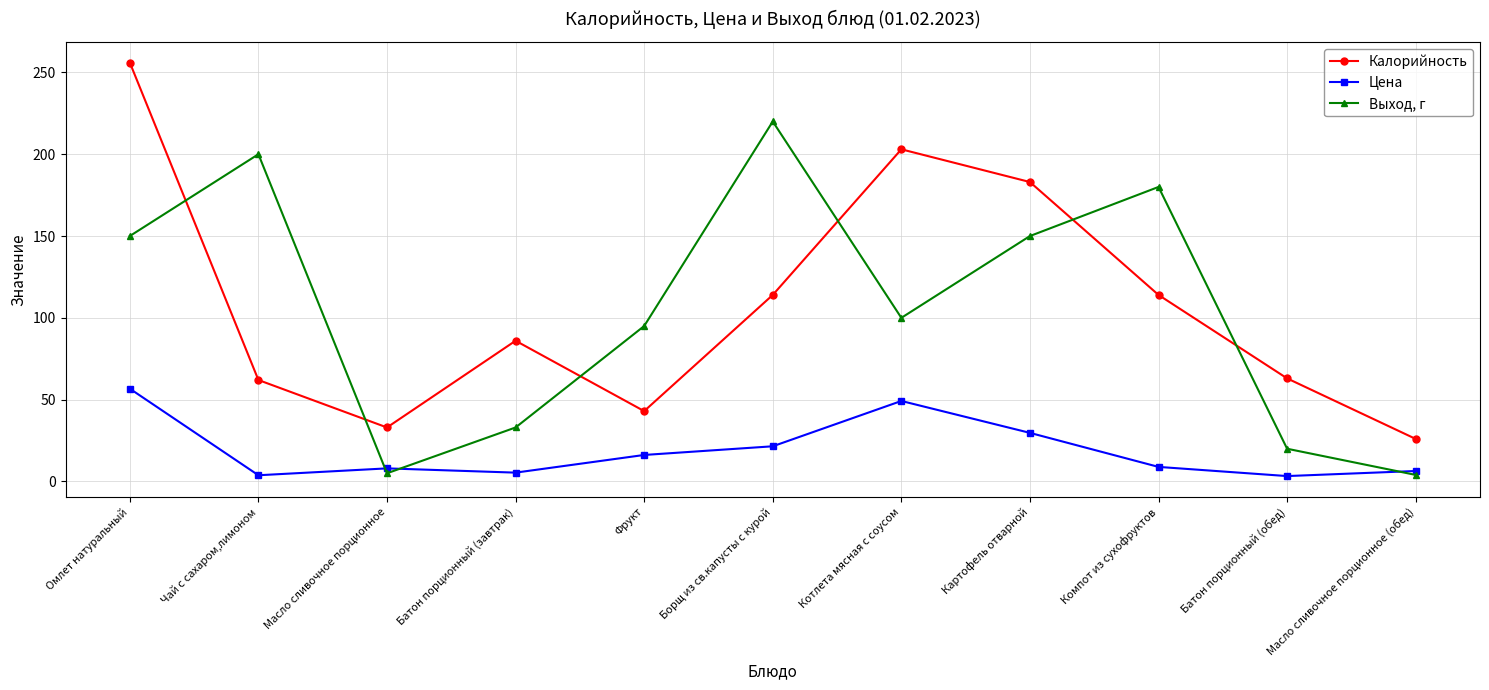

What is the sum of all Выход, г values?

1157.0